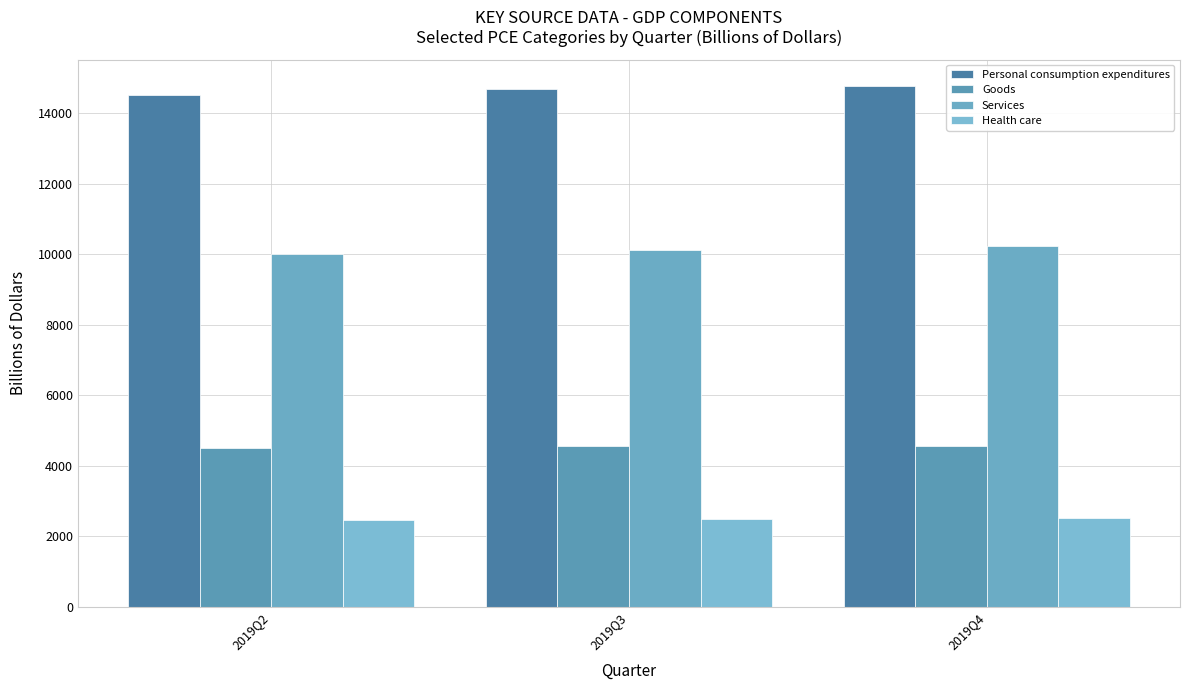

List the series in order of their overall mean, lowest first.

Health care, Goods, Services, Personal consumption expenditures